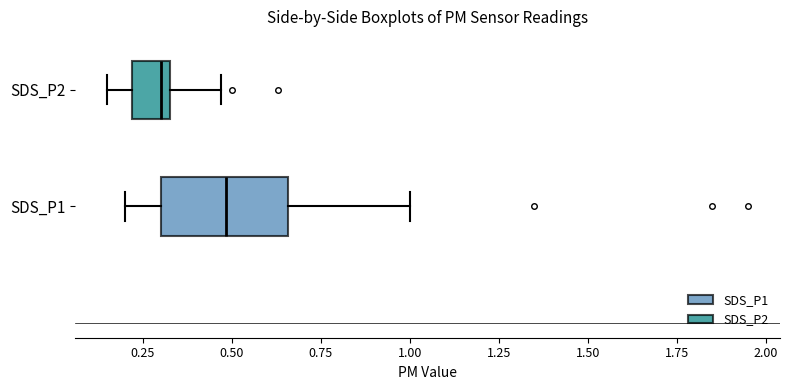

Reading bottom to top, read every box against the x-axis: the position of its median line, the range the box covers, and the ends of its whiskers. The values are not printed on the chart, so give them approximately, as read against the axis.

SDS_P1: median 0.50, box 0.30 to 0.65, whiskers 0.20 to 1.00
SDS_P2: median 0.30, box 0.20 to 0.35, whiskers 0.15 to 0.45